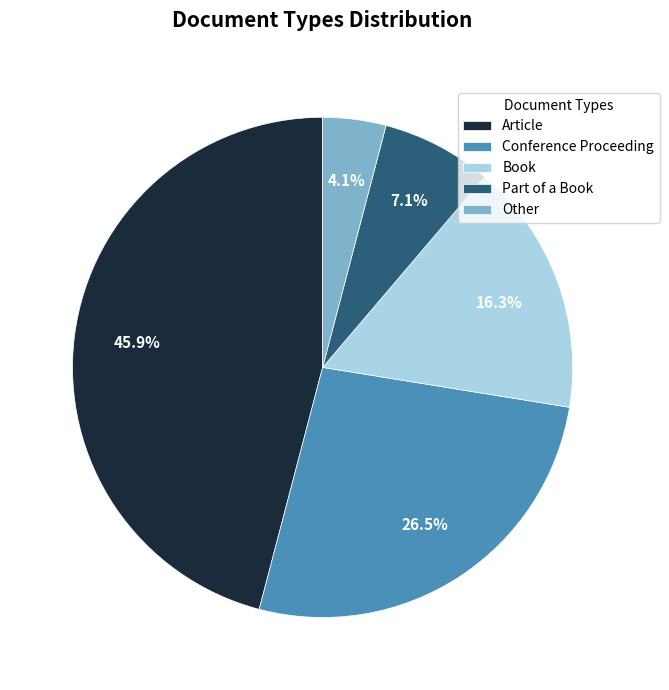

Count the number of slices in the pie.

5